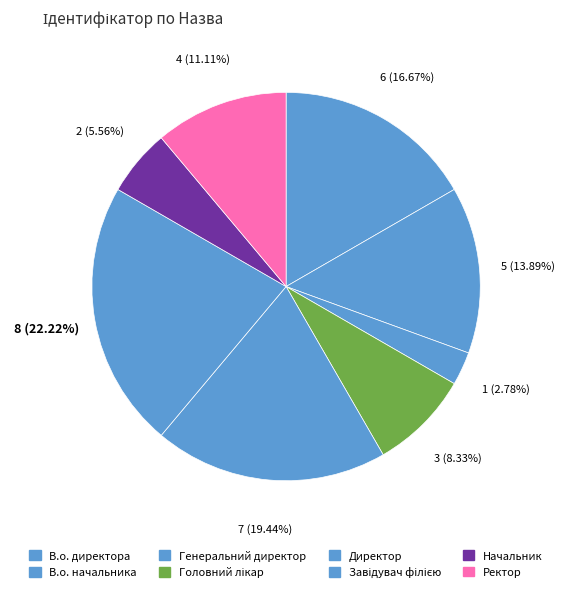

Rank the categories by value from lowest to highest.

Генеральний директор, Начальник, Головний лікар, Ректор, В.о. начальника, В.о. директора, Директор, Завідувач філією